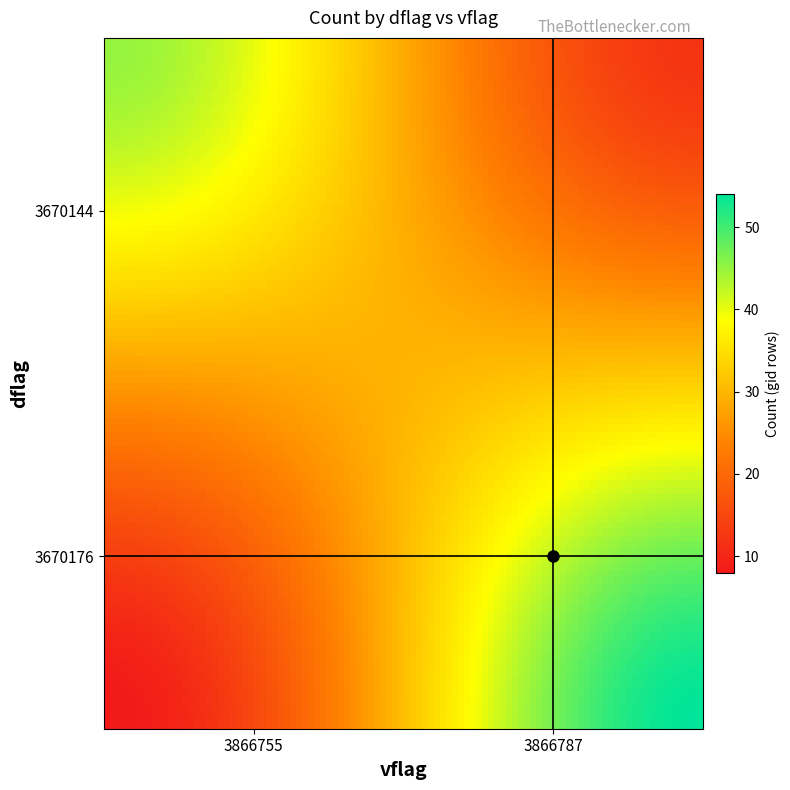

What is the greatest value displayed?

54